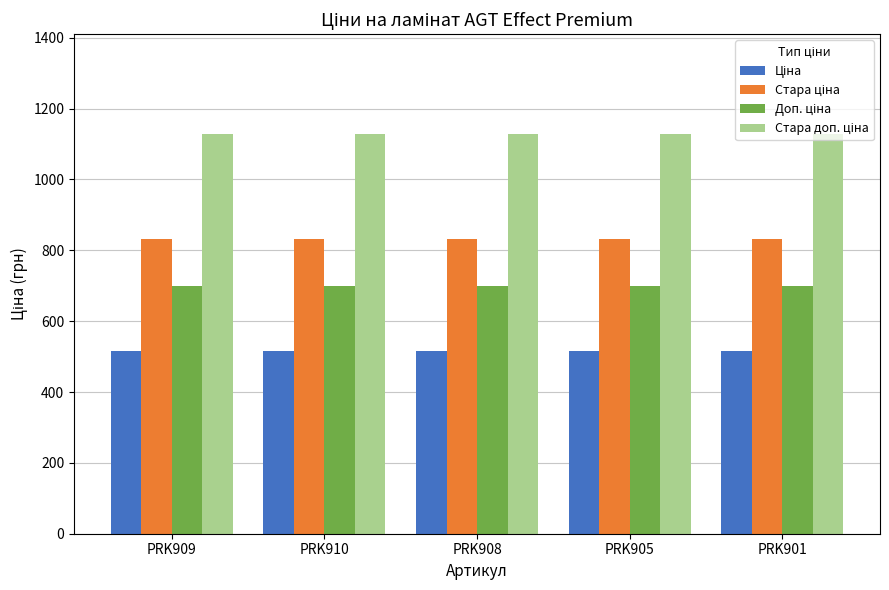

What is the total value across all series at PRK909?

3175.2